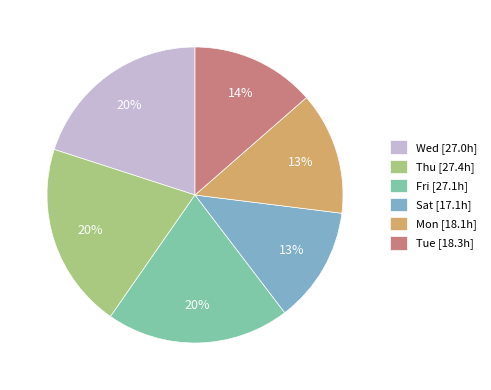

The Tue [18.3h] slice represents 5% of the pie. True or false?

False